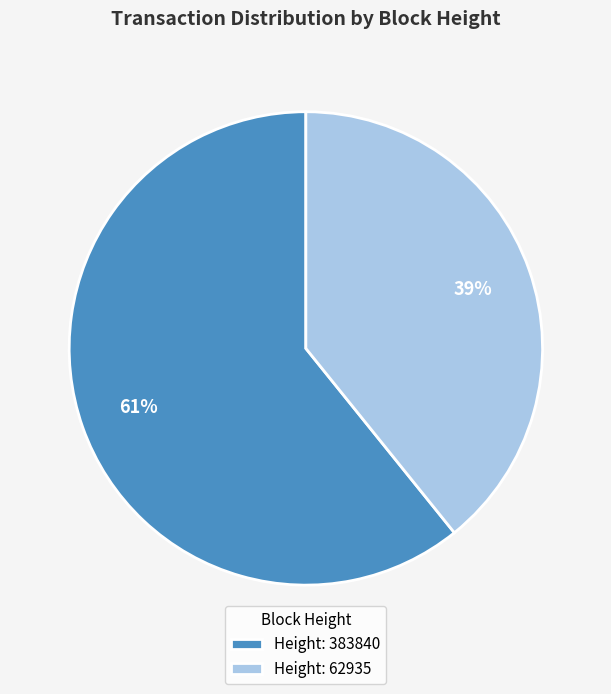

Rank the categories by value from lowest to highest.

Height: 62935, Height: 383840